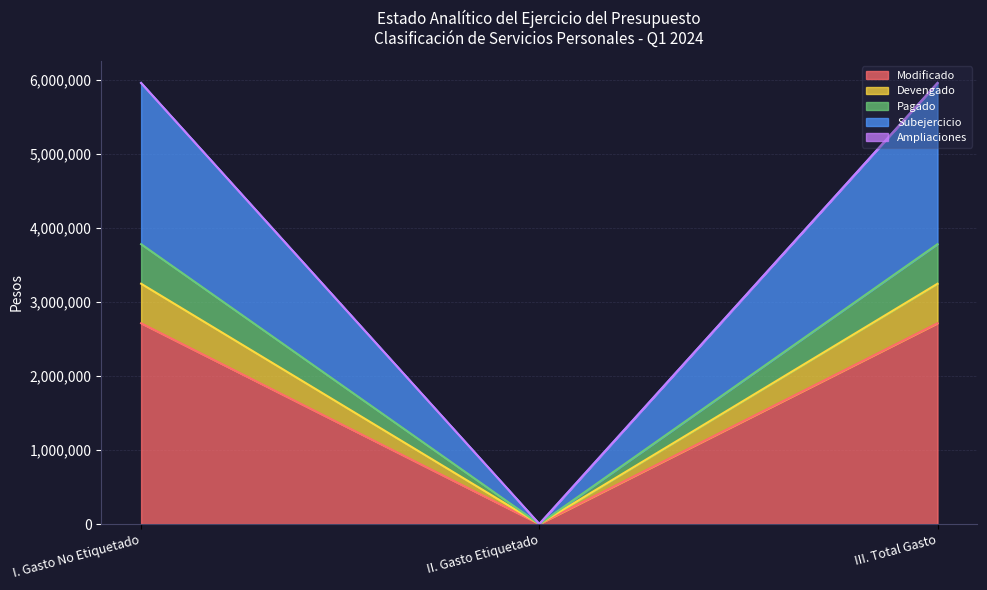

Which series has the widest spread of values?

Subejercicio